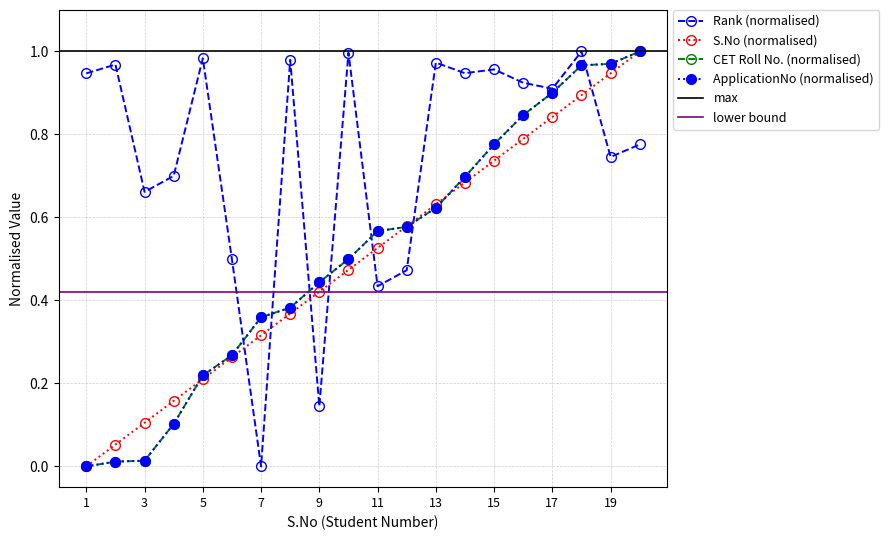

Reading left to right, extract all data points from this chart.

Rank: 1=0.9	2=1.0	3=0.7	4=0.7	5=1.0	6=0.5	7=0.0	8=1.0	9=0.1	10=1.0	11=0.4	12=0.5	13=1.0	14=0.9	15=1.0	16=0.9	17=0.9	18=1.0	19=0.7	20=0.8
CET Roll No.: 1=0.0	2=0.0	3=0.0	4=0.1	5=0.2	6=0.3	7=0.4	8=0.4	9=0.4	10=0.5	11=0.6	12=0.6	13=0.6	14=0.7	15=0.8	16=0.8	17=0.9	18=1.0	19=1.0	20=1.0
S.No: 1=0.0	2=0.1	3=0.1	4=0.2	5=0.2	6=0.3	7=0.3	8=0.4	9=0.4	10=0.5	11=0.5	12=0.6	13=0.6	14=0.7	15=0.7	16=0.8	17=0.8	18=0.9	19=0.9	20=1.0
ApplicationNo: 1=0.0	2=0.0	3=0.0	4=0.1	5=0.2	6=0.3	7=0.4	8=0.4	9=0.4	10=0.5	11=0.6	12=0.6	13=0.6	14=0.7	15=0.8	16=0.8	17=0.9	18=1.0	19=1.0	20=1.0